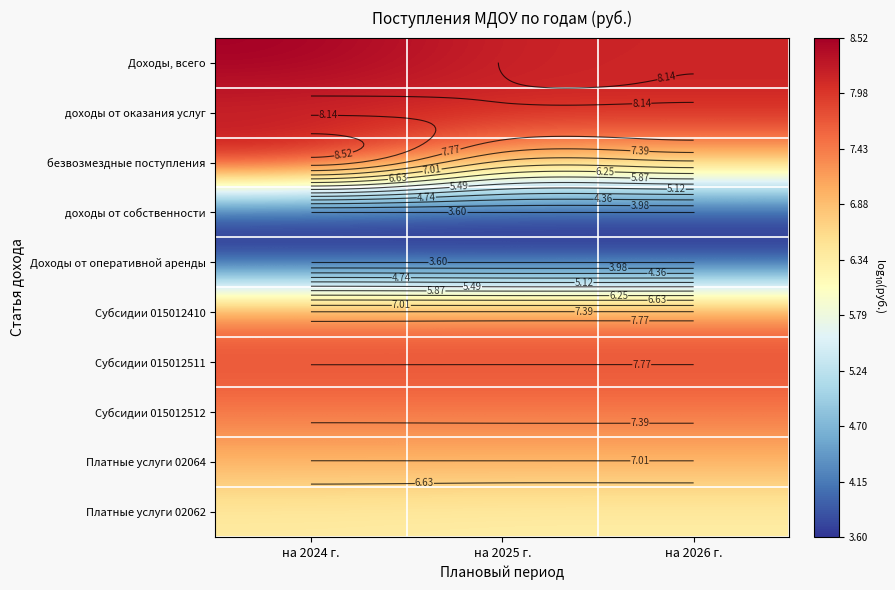

Rank the series at на 2025 г. from lowest to highest value.

доходы от собственности, Доходы от оперативной аренды, Платные услуги 02062, безвозмездные поступления, Платные услуги 02064, Субсидии 015012410, Субсидии 015012512, Субсидии 015012511, доходы от оказания услуг, Доходы, всего